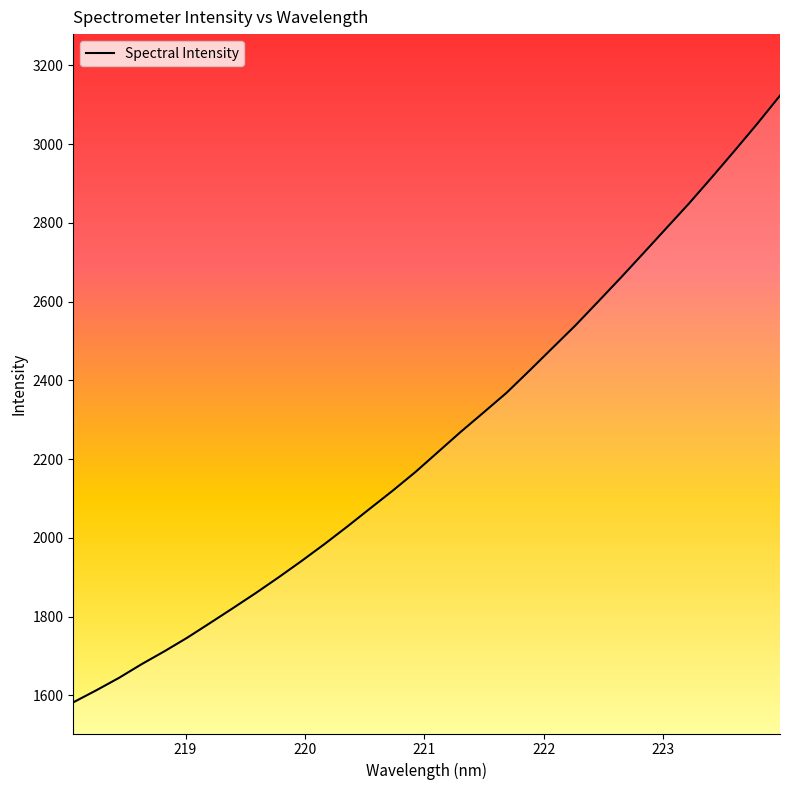

What is the difference between the maximum and minimum values?

1540.5